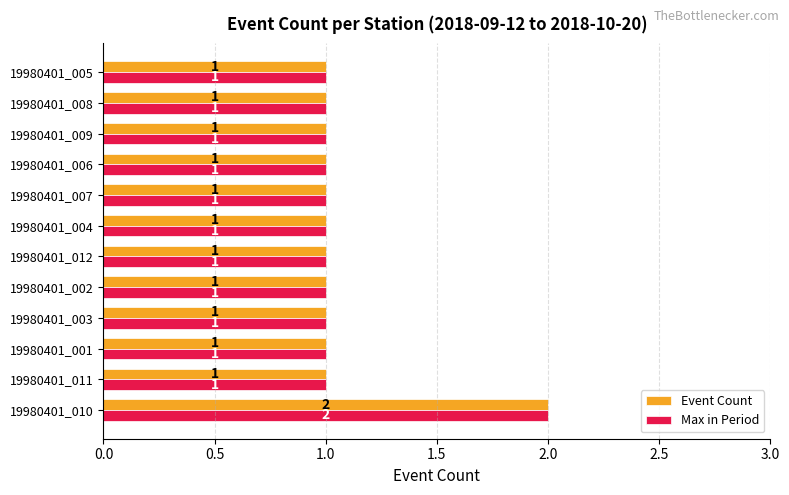

Which label corresponds to the largest value in the chart?

19980401_010